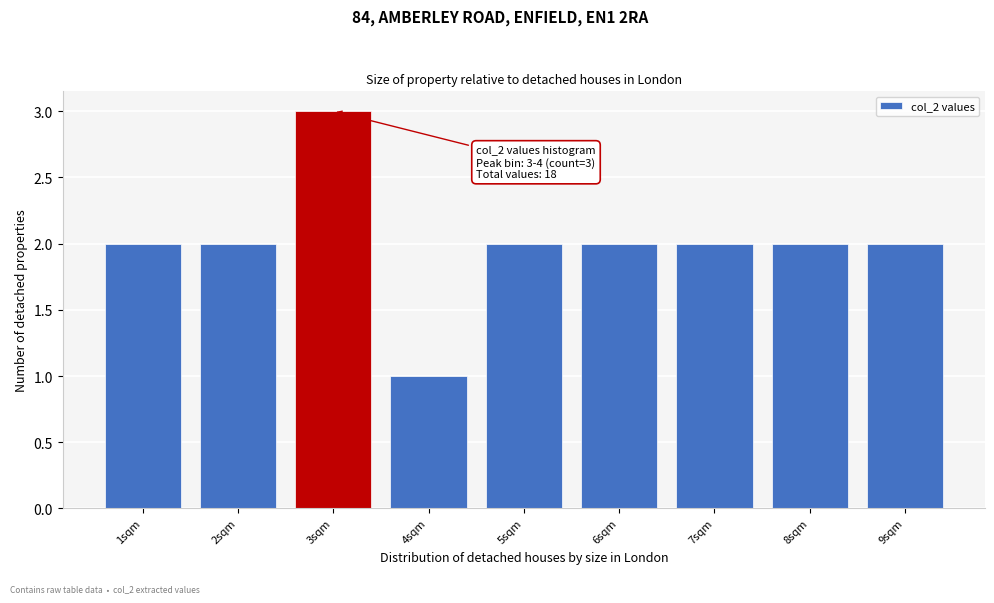

Reading left to right, what are all the values shown in this chart?

2	2	3	1	2	2	2	2	2